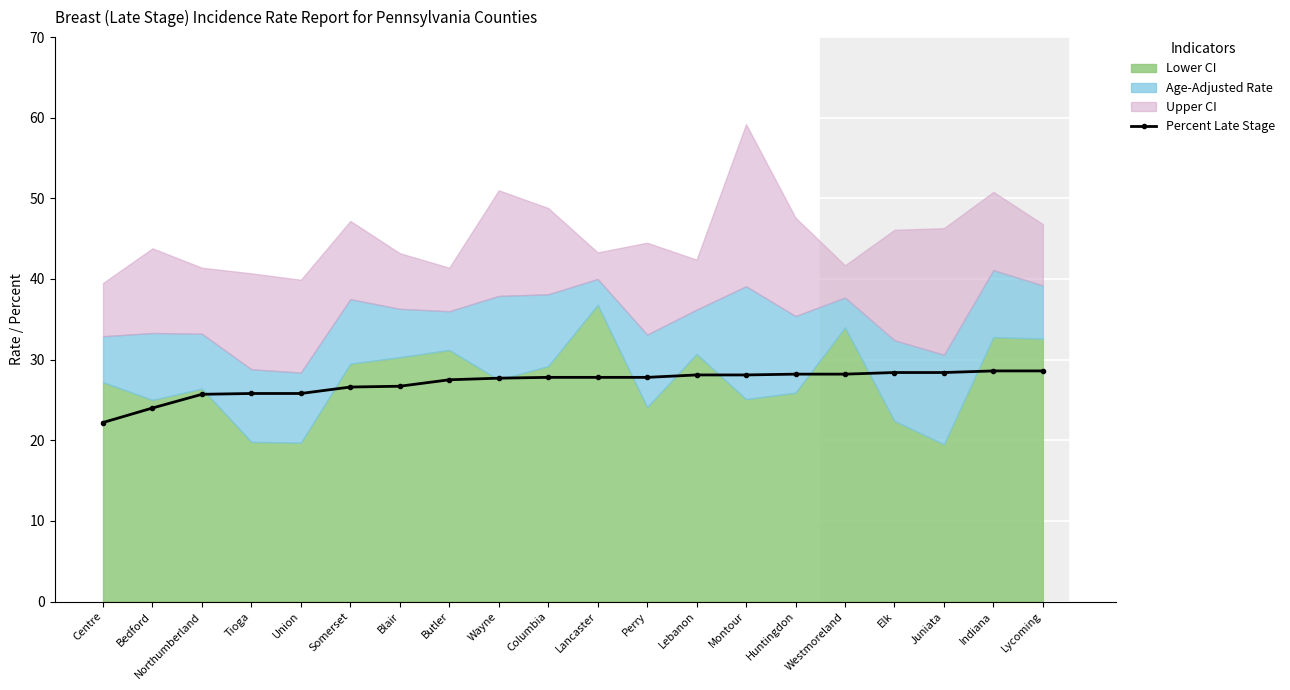

Reading left to right, what are all the values shown in this chart?

Centre=22.2	Bedford=24.0	Northumberland=25.7	Tioga=25.8	Union=25.8	Somerset=26.6	Blair=26.7	Butler=27.5	Wayne=27.7	Columbia=27.8	Lancaster=27.8	Perry=27.8	Lebanon=28.1	Montour=28.1	Huntingdon=28.2	Westmoreland=28.2	Elk=28.4	Juniata=28.4	Indiana=28.6	Lycoming=28.6